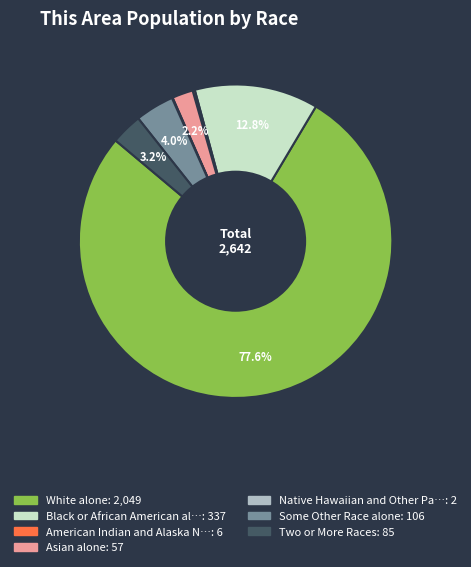

Does any single category account for the majority?

Yes